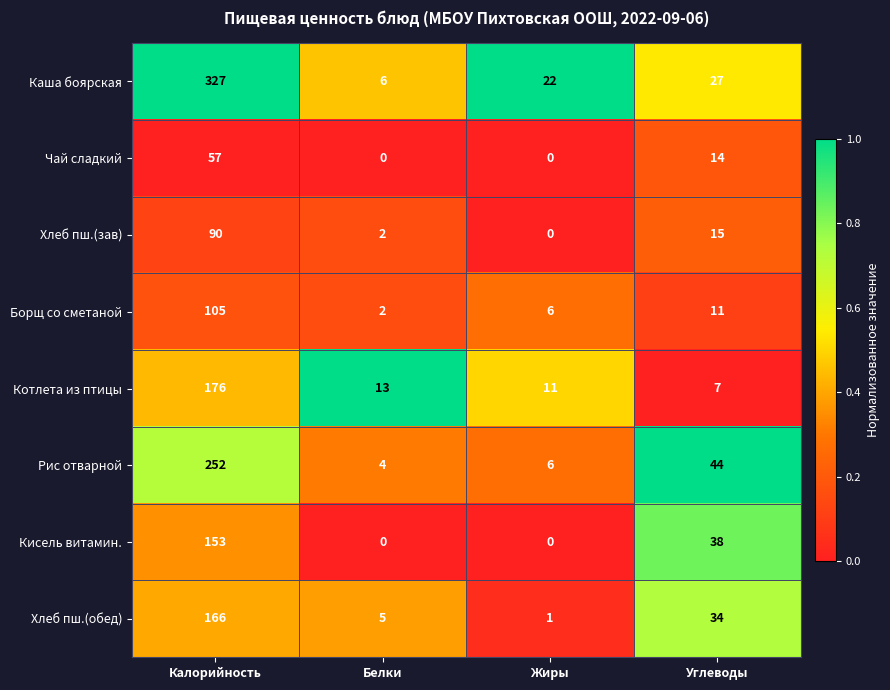

Which category has the lowest value in the Хлеб пш.(зав) series?

Жиры